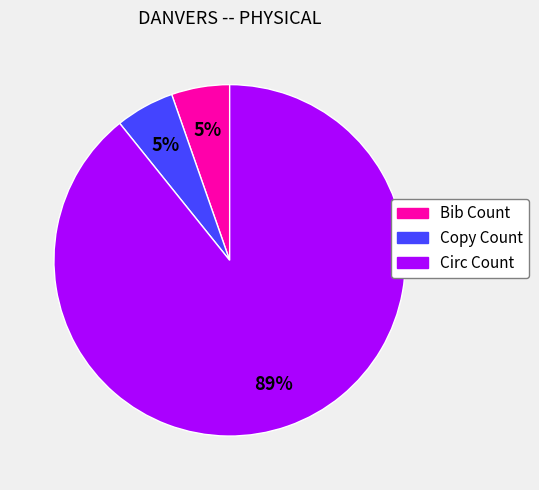

To the nearest percent, what percentage of the pie is Bib Count?

5%